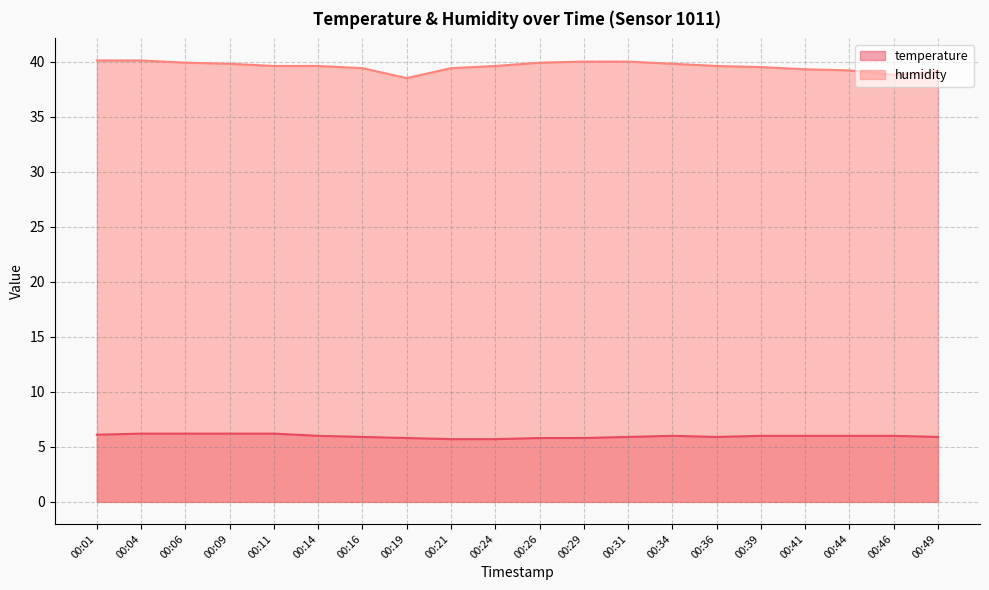

Between 00:14 and 00:09, which is larger?

00:09